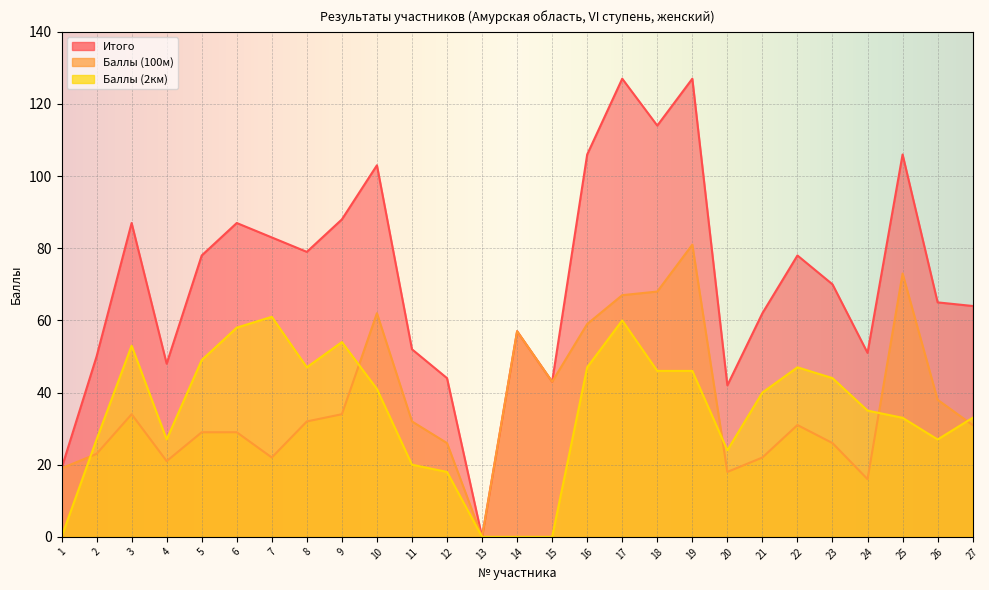

Which label corresponds to the largest value in the chart?

17